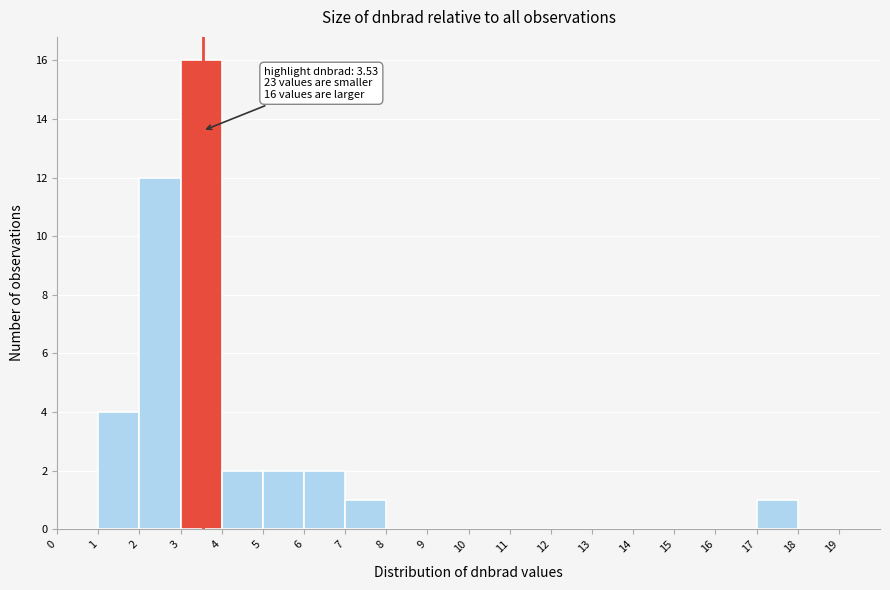

Over which range of the x-axis is the bar tallest?

3 to 4